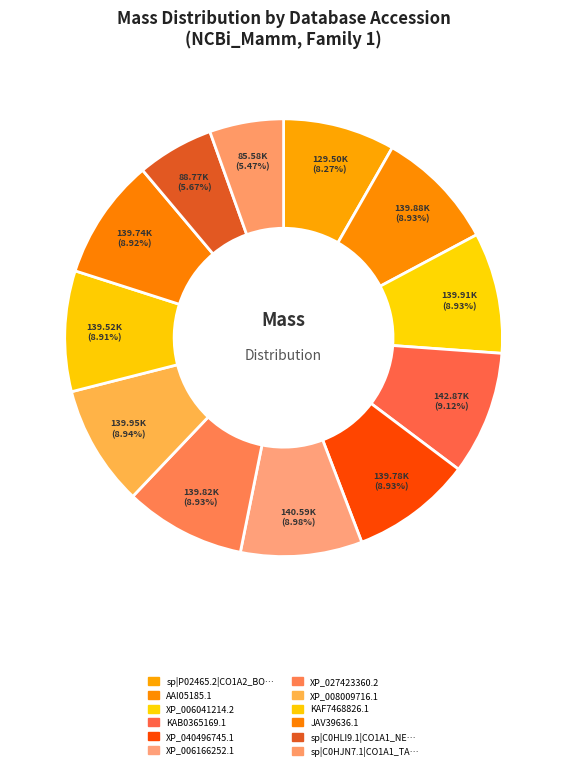

Count the number of slices in the pie.

12